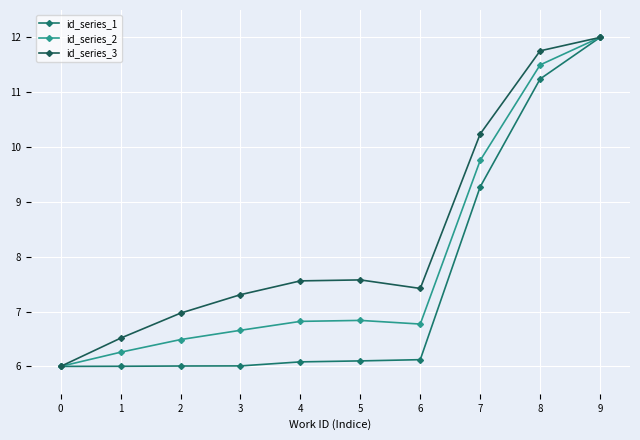

How many data points in id_series_3 are above 7?

7